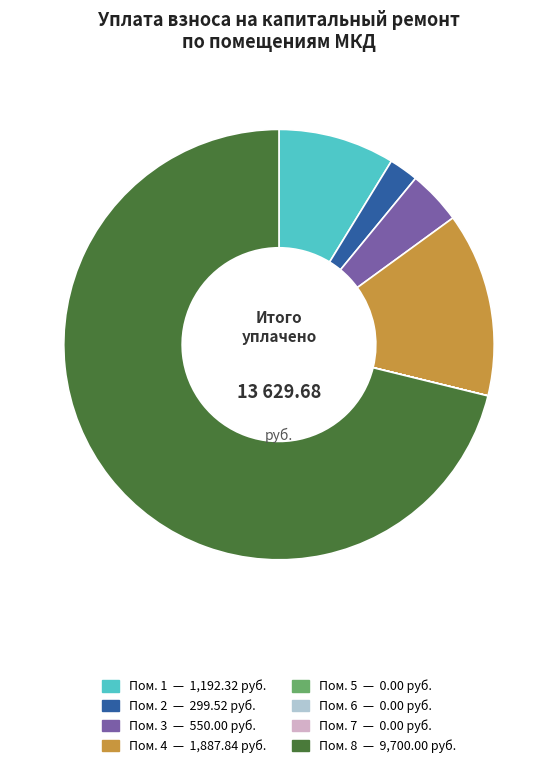

Does any single category account for the majority?

Yes